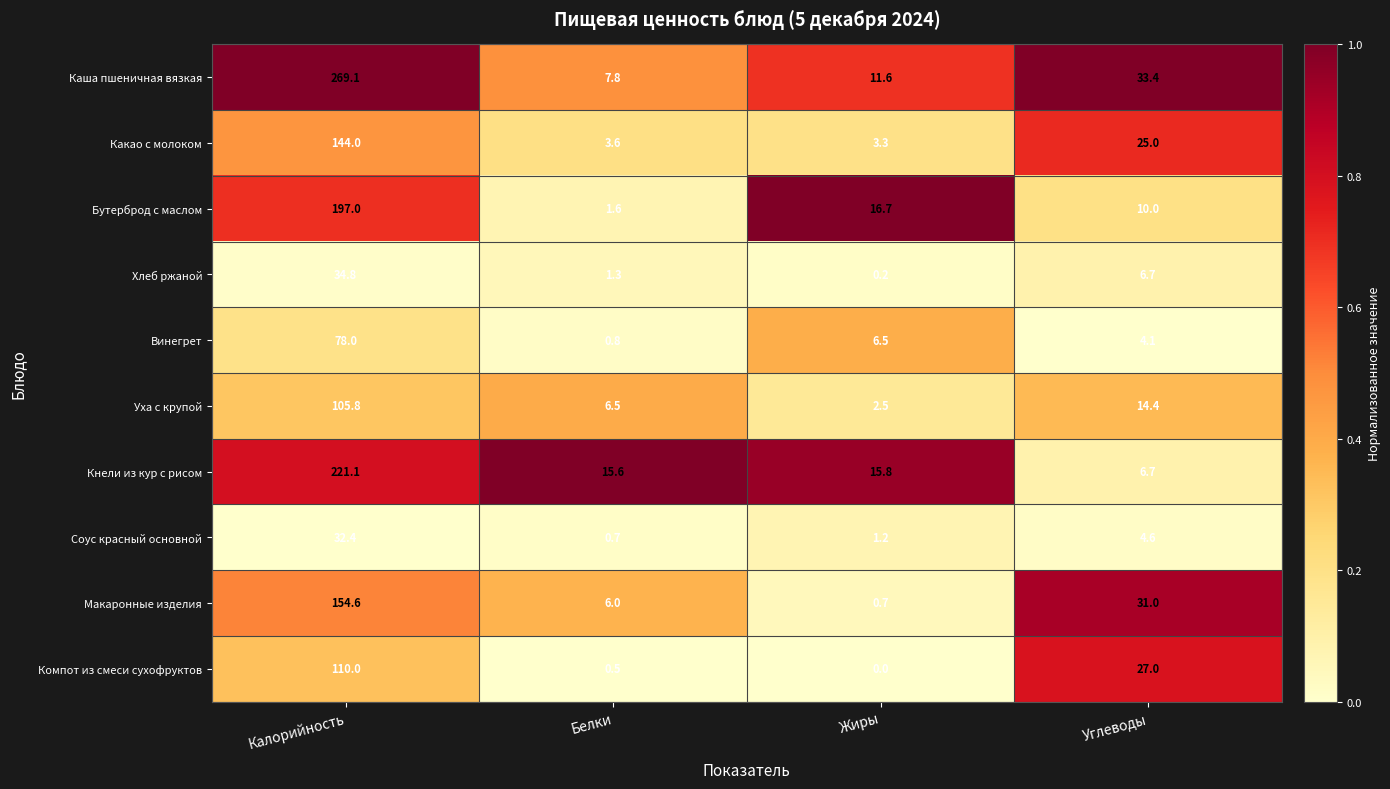

Is it true that Бутерброд с маслом equals 16.7 at Жиры?

True